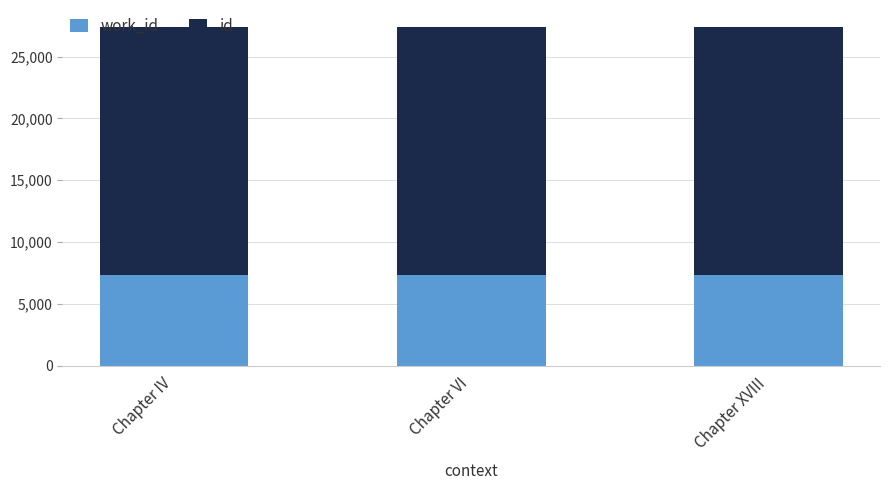

What is the total value across all series at Chapter VI?

27404